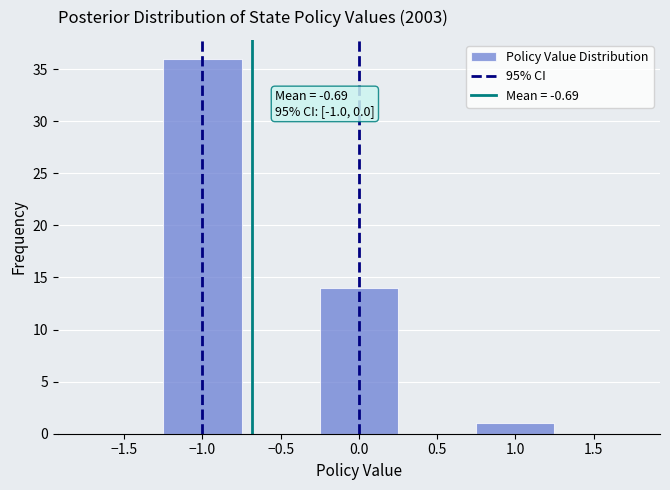

Over which range of the x-axis is the bar tallest?

-1.25 to -0.75